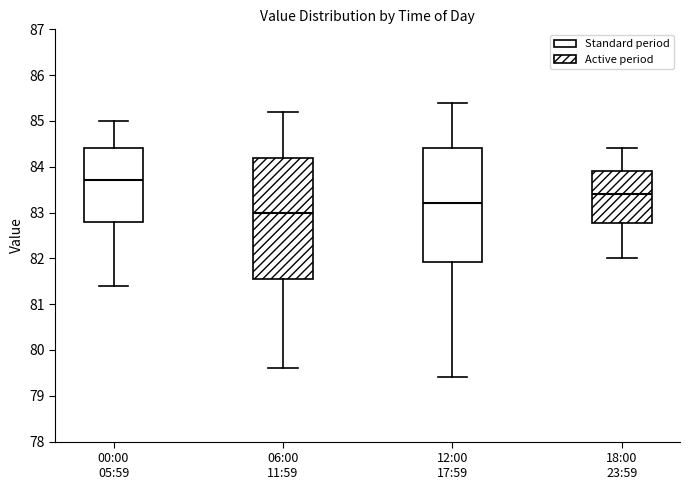

Reading left to right, read every box against the y-axis: the position of its median line, the range the box covers, and the ends of its whiskers. The values are not printed on the chart, so give them approximately, as read against the axis.

00:00 05:59: median 83.7, box 82.8 to 84.4, whiskers 81.4 to 85.0
06:00 11:59: median 83.0, box 81.6 to 84.2, whiskers 79.6 to 85.2
12:00 17:59: median 83.2, box 81.9 to 84.4, whiskers 79.4 to 85.4
18:00 23:59: median 83.4, box 82.8 to 83.9, whiskers 82.0 to 84.4